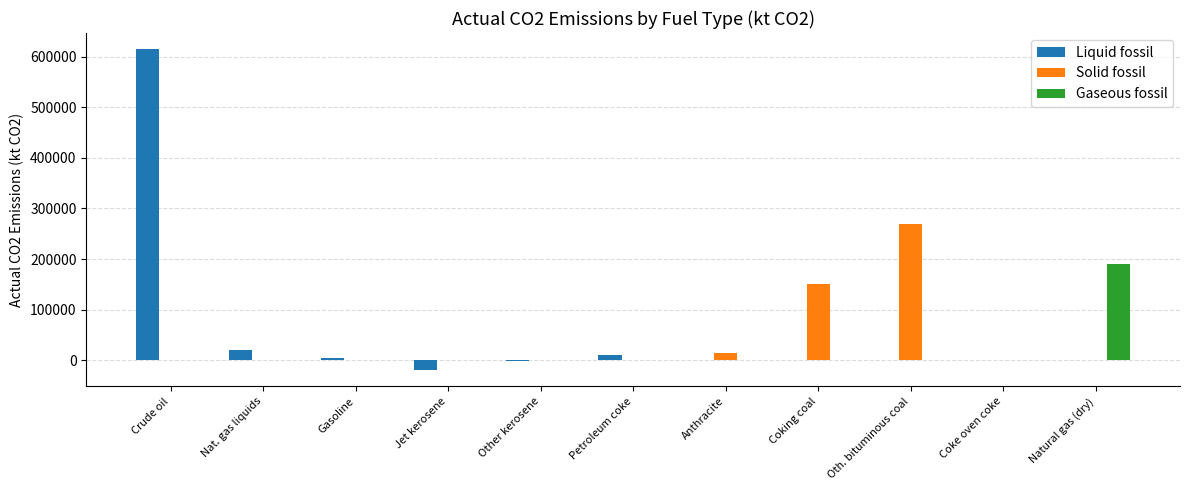

What is the sum of all Liquid fossil values?

627332.7